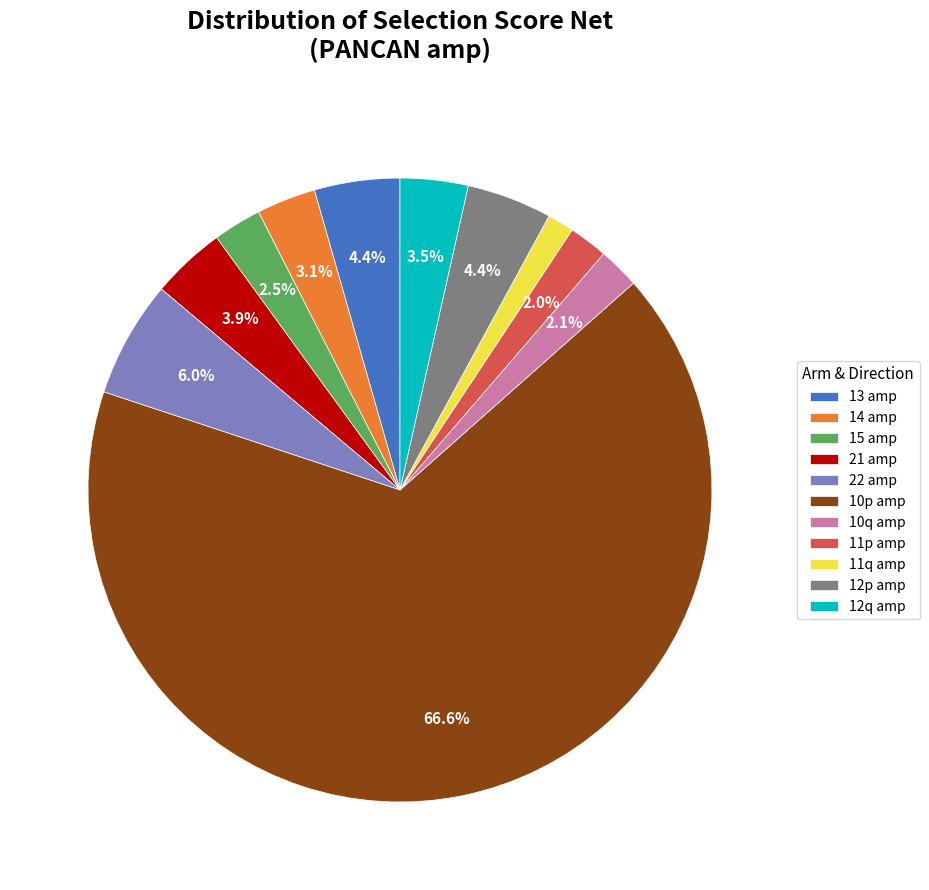

Is the sum of 22 amp and 12p amp greater than half?

No